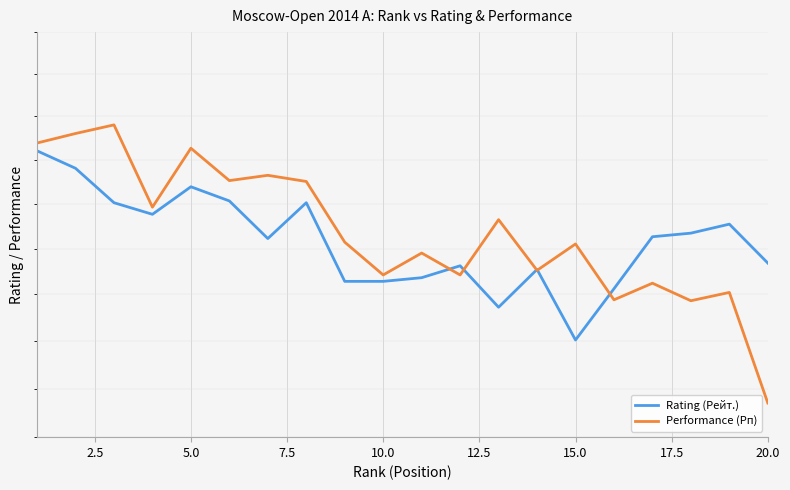

Which series has the largest range (max minus min)?

Performance (Рп)